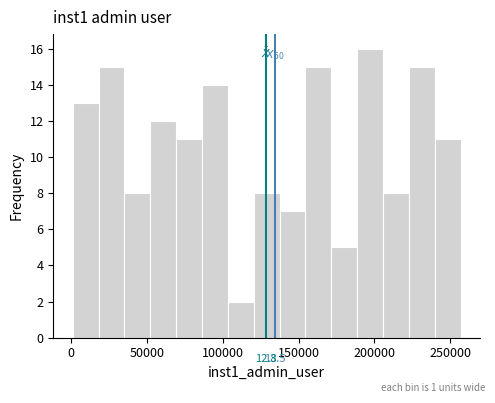

Read against the x-axis, roughly where is the centre of the tallest bar?

195000